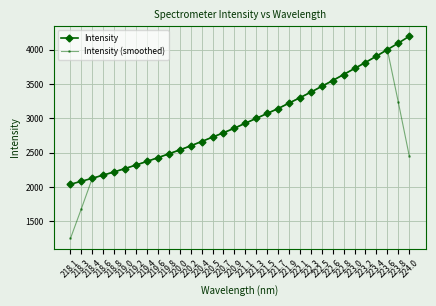

Count the number of data series in this chart.

2